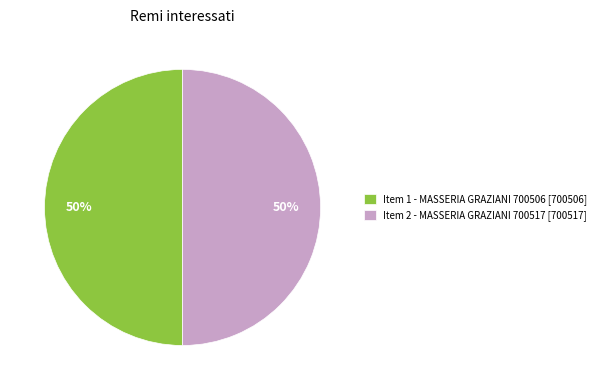

True or false: Item 1 - MASSERIA GRAZIANI 700506 [700506] accounts for 41% of the total.

False